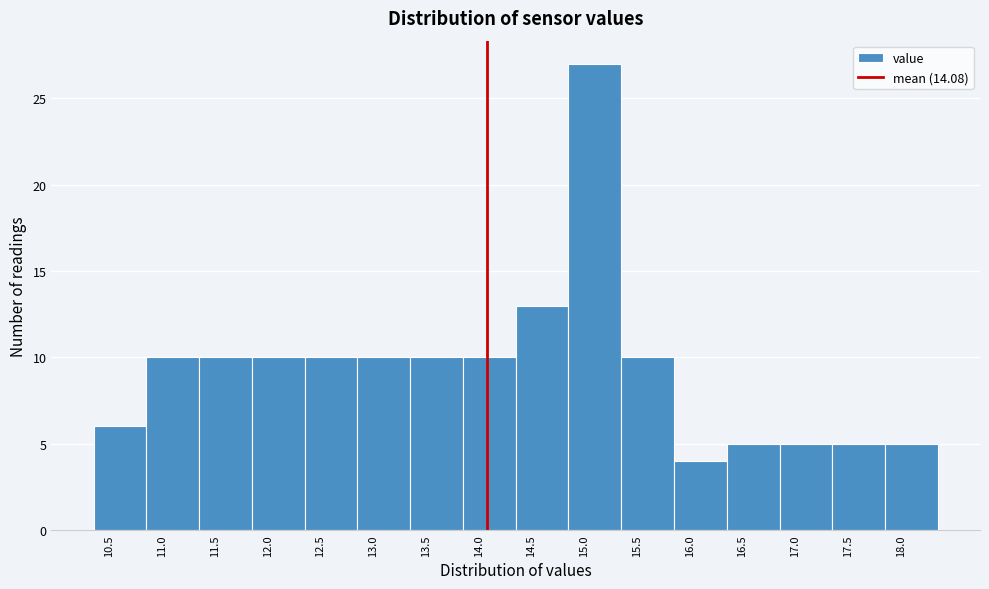

Over which range of the x-axis is the bar tallest?

14.85 to 15.35